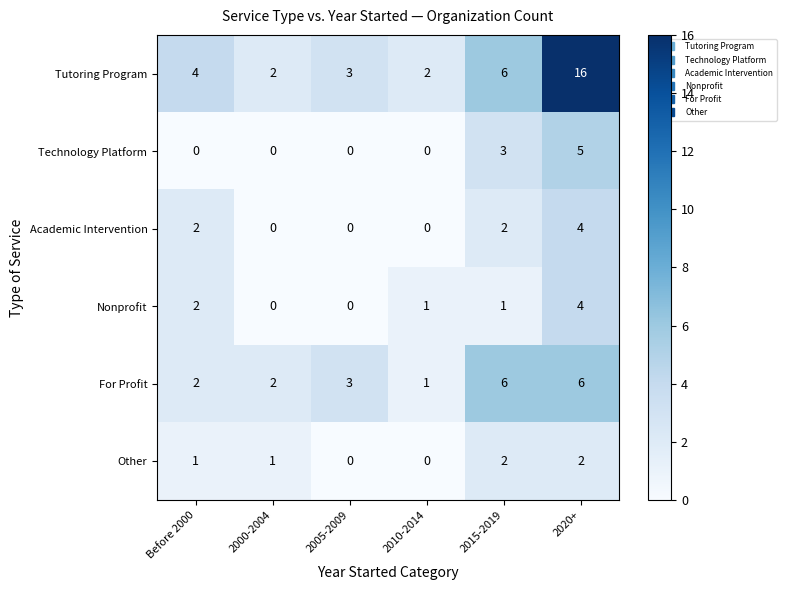

At which label does Nonprofit first exceed 1?

Before 2000